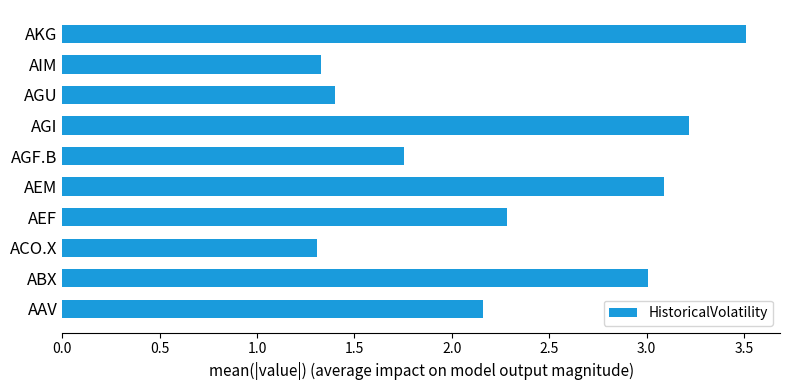

At which label is the value closest to 2?

AAV